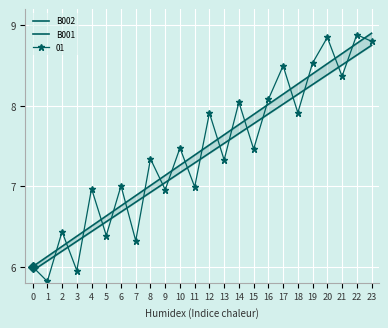

Rank the series by their maximum value, from highest to lowest.

B002, B001